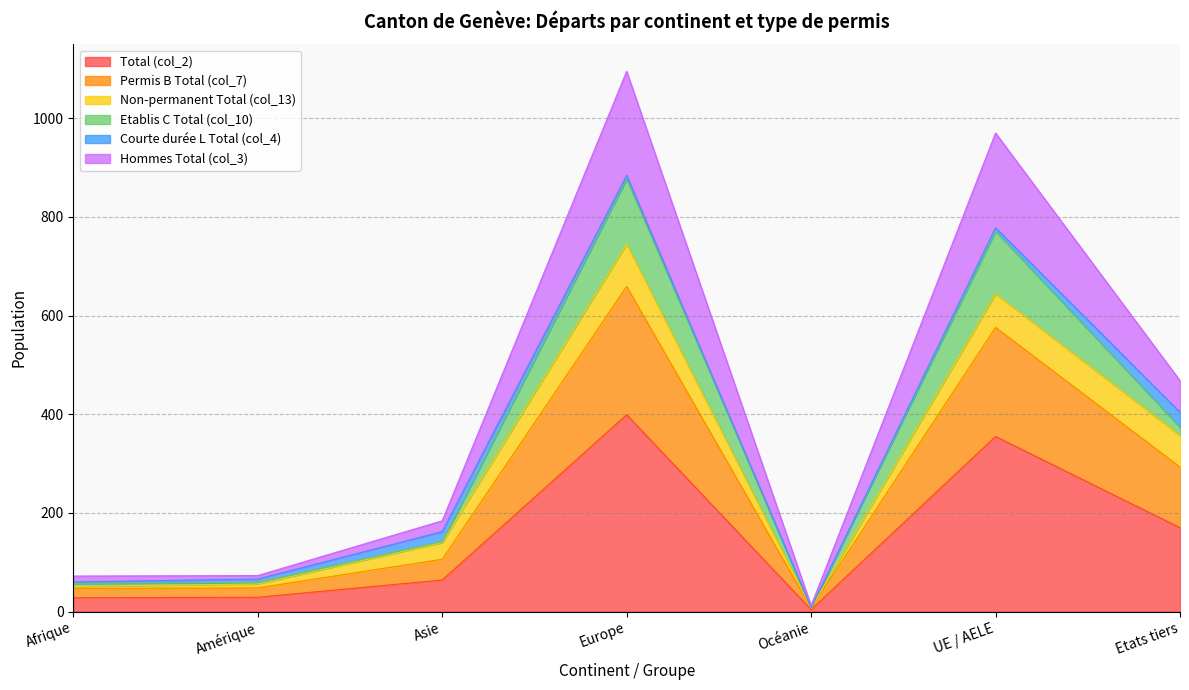

True or false: Total (col_2) has a value of 657 at Europe.

False